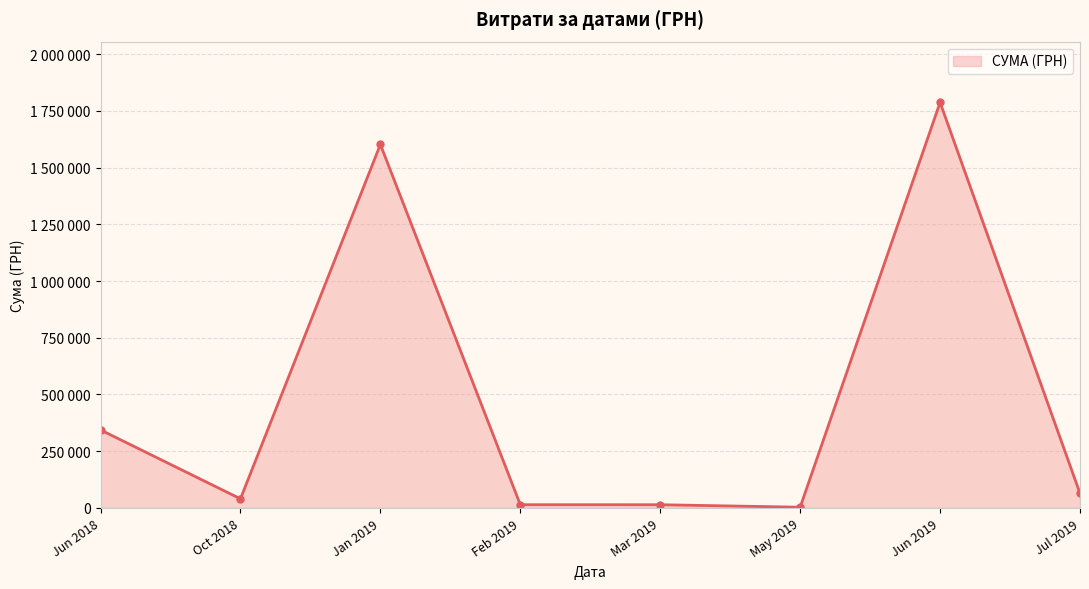

Does the chart display data point markers on the line(s)?

Yes